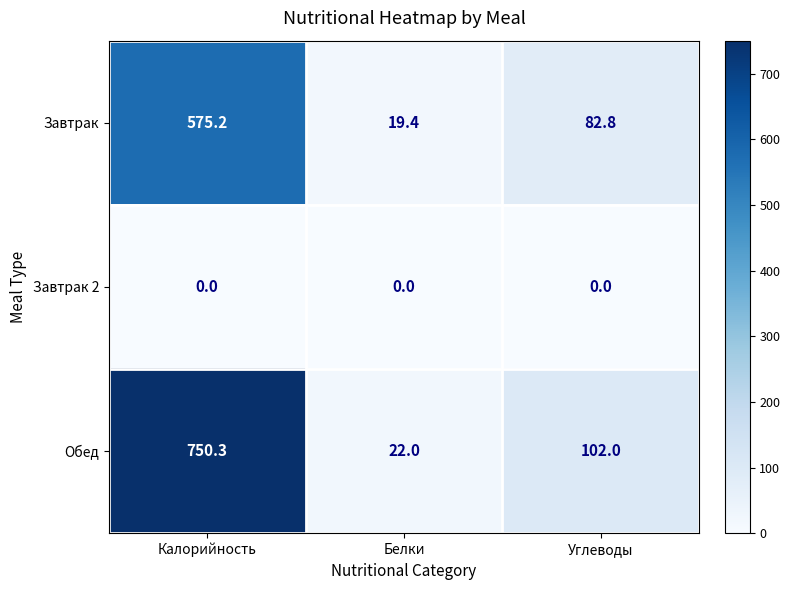

At which label is Обед closest to 386?

Углеводы